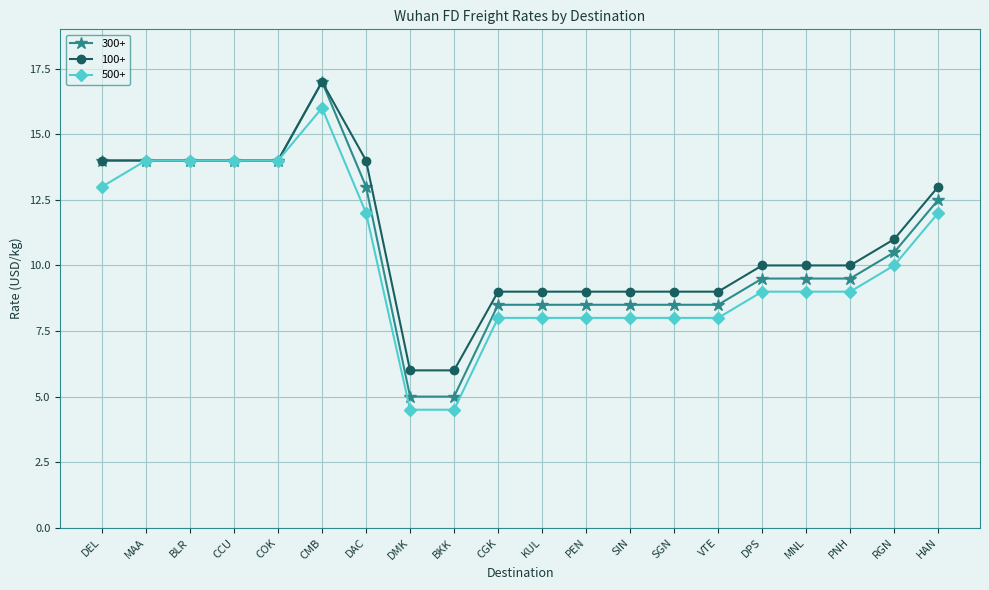

How many distinct data groups are displayed?

3